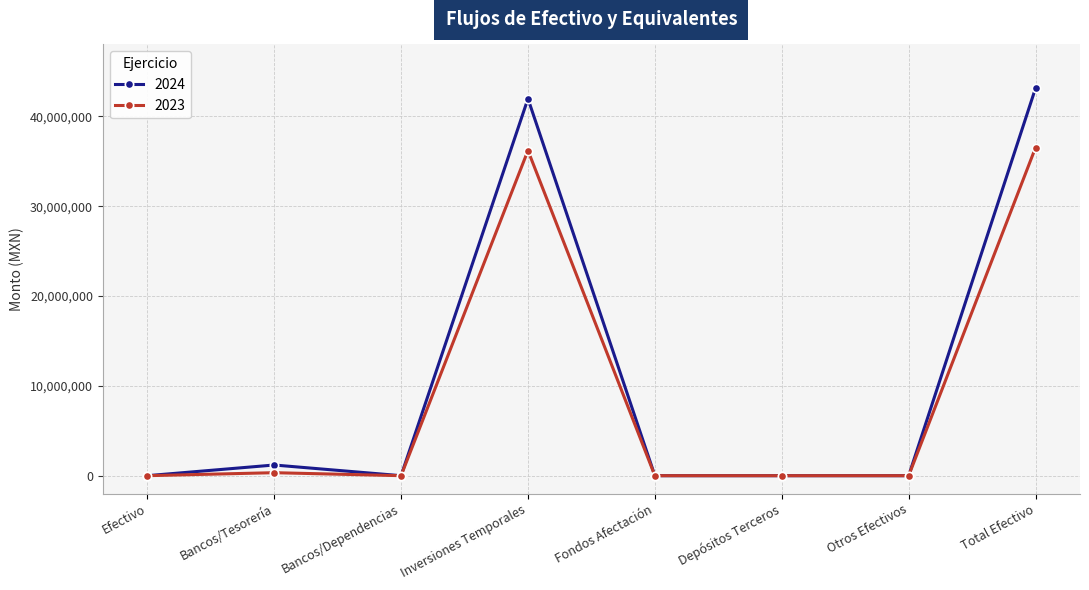

What is the difference between the highest and lowest values at Inversiones Temporales?

5762773.3